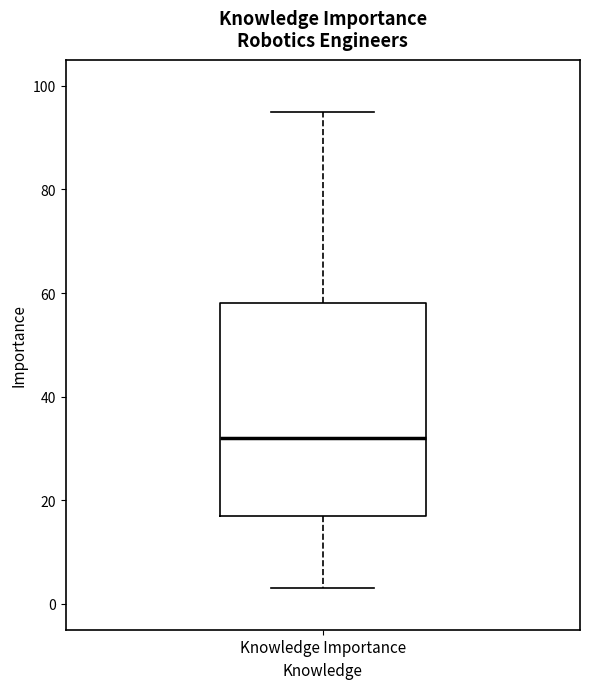

Where is the upper edge of the box for Knowledge Importance on the y-axis? The values are not printed on the chart, so give them approximately, as read against the axis.

58